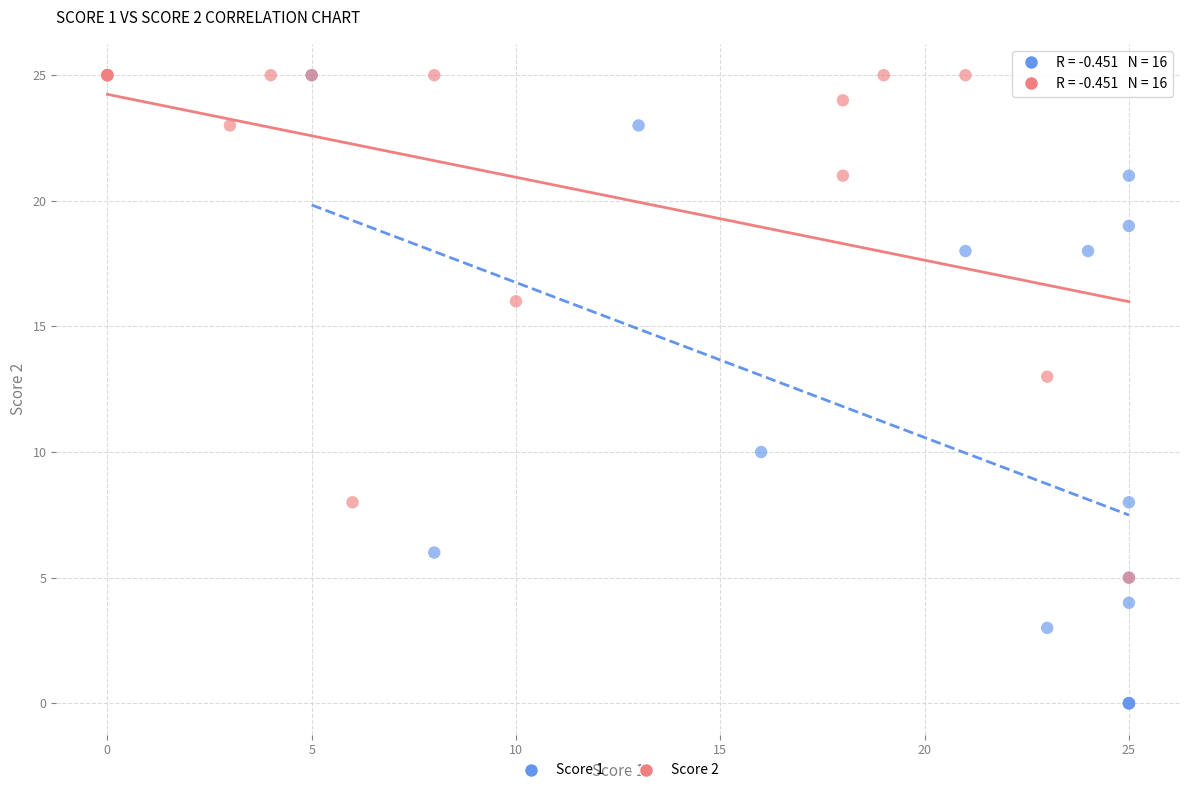

Which series has the largest Y range (max minus min)?

Score 1